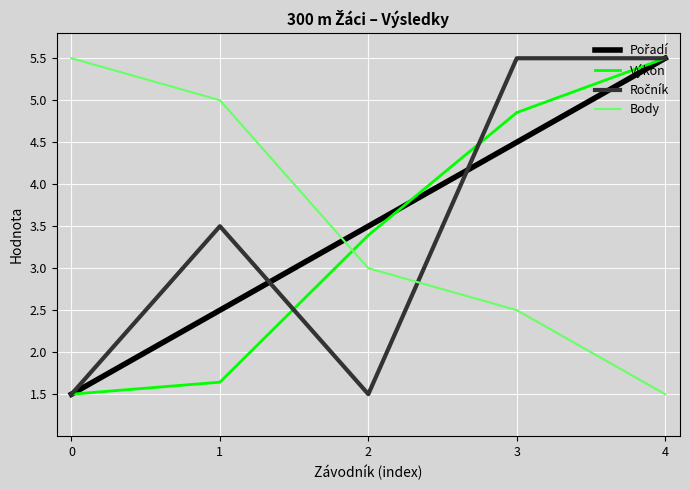

What is the spread (max minus min) of values at 1?

3.4